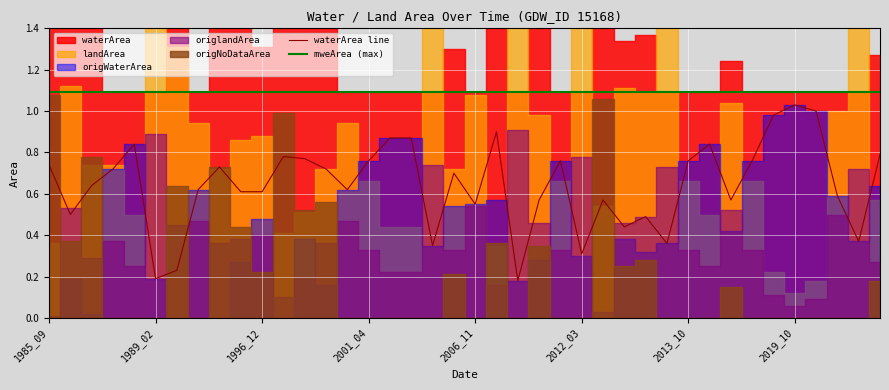

At which category is the sum across all series the highest?

1996_12